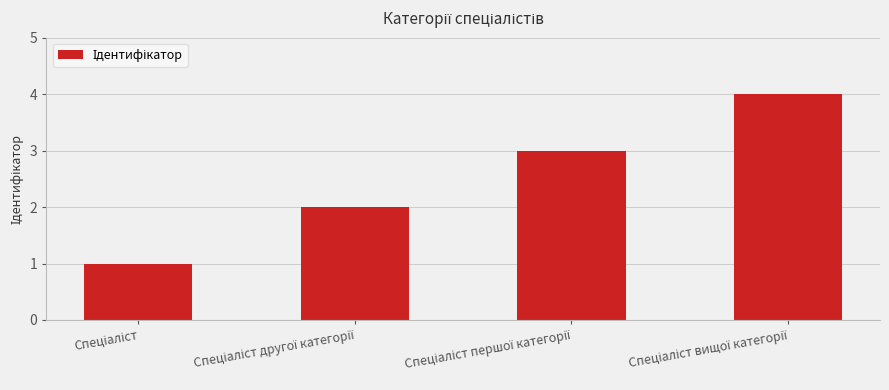

Does the chart contain stacked bars?

No